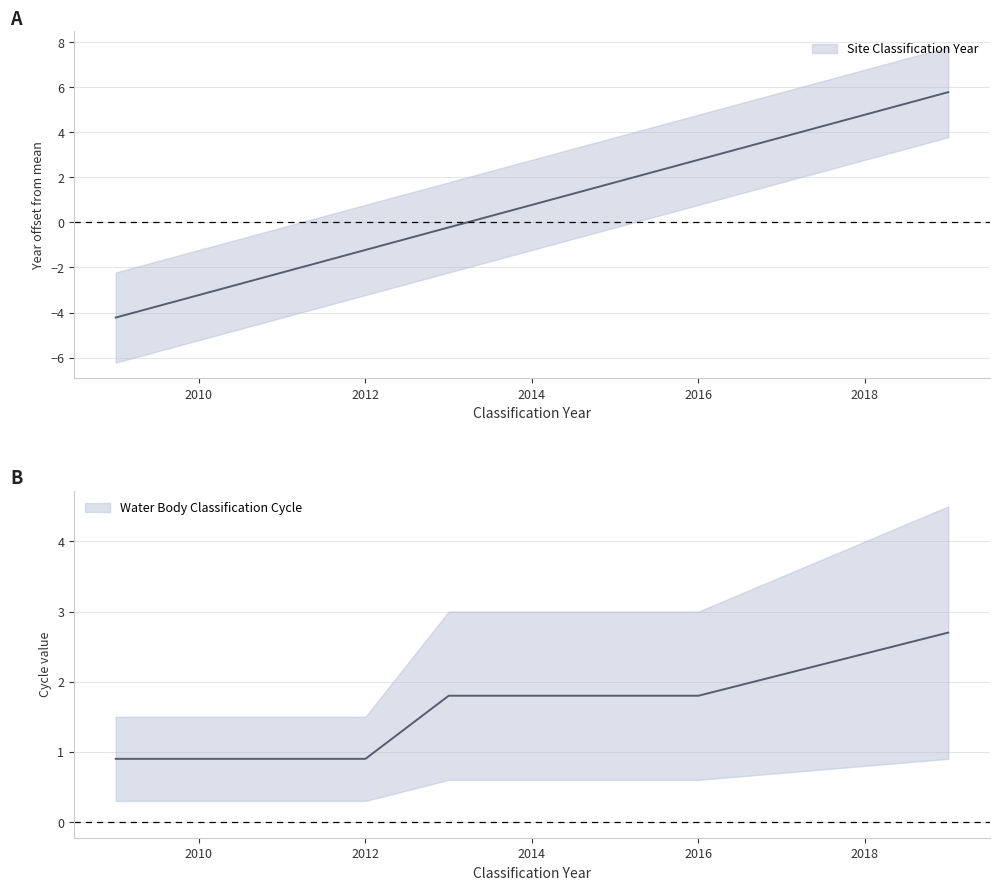

Between 2015 and 2016, which is larger?

2016